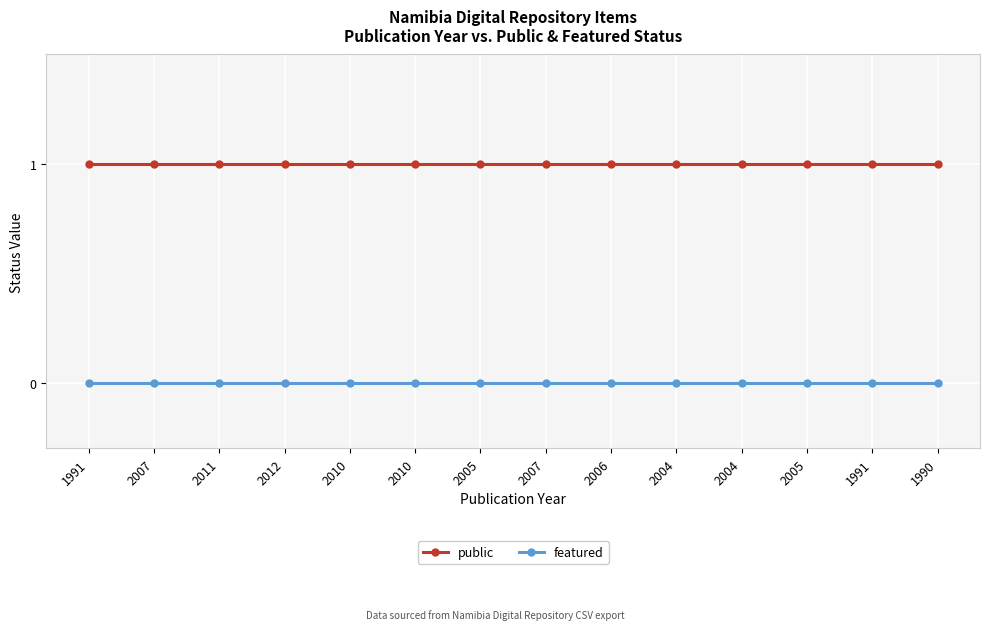

What are all the series names shown in the legend?

public, featured